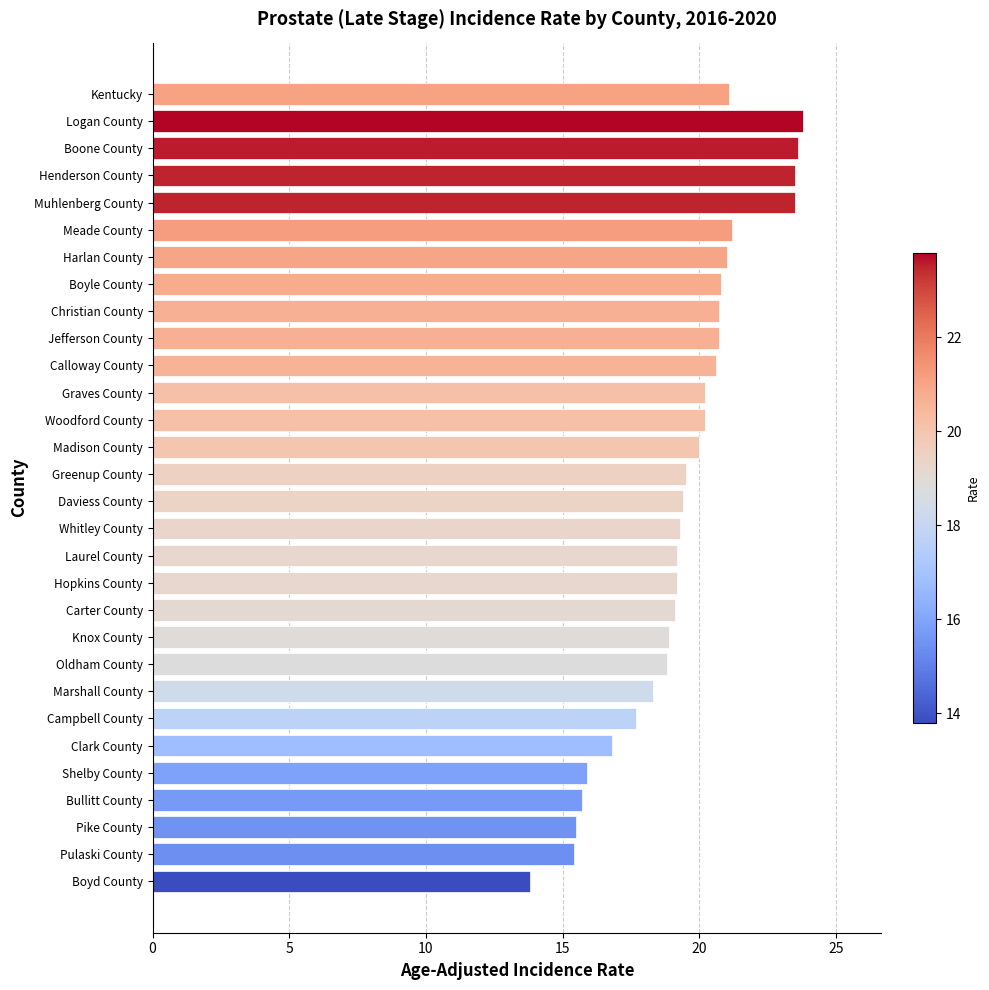

Which has a higher value, Shelby County or Meade County?

Meade County